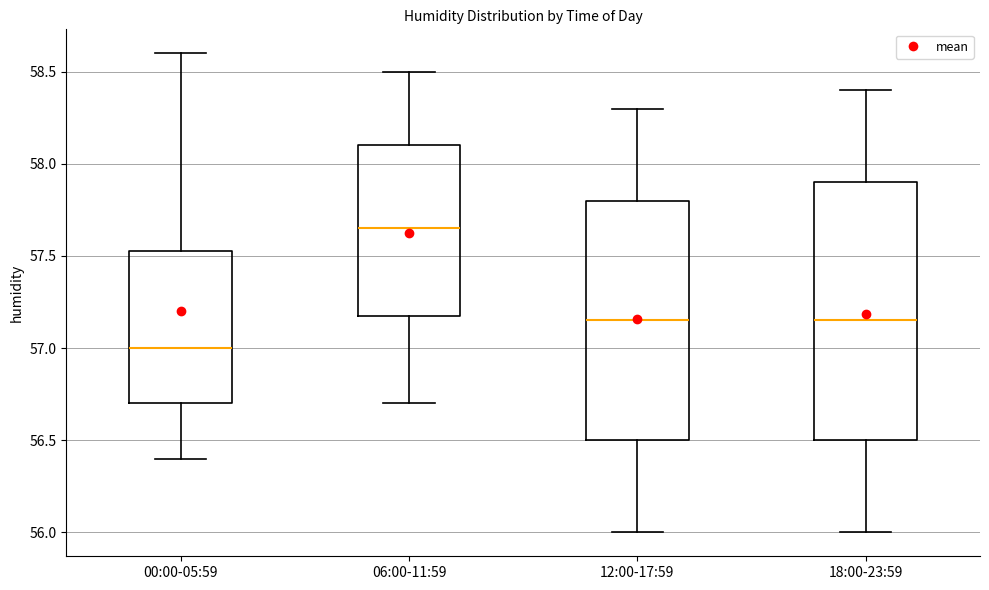

Reading left to right, transcribe this box plot: for each box, give where its median line is, the range the box spans, and where its two whiskers end, as read against the y-axis. The values are not printed on the chart, so give them approximately, as read against the axis.

00:00-05:59: median 57.00, box 56.70 to 57.55, whiskers 56.40 to 58.60
06:00-11:59: median 57.65, box 57.20 to 58.10, whiskers 56.70 to 58.50
12:00-17:59: median 57.15, box 56.50 to 57.80, whiskers 56.00 to 58.30
18:00-23:59: median 57.15, box 56.50 to 57.90, whiskers 56.00 to 58.40